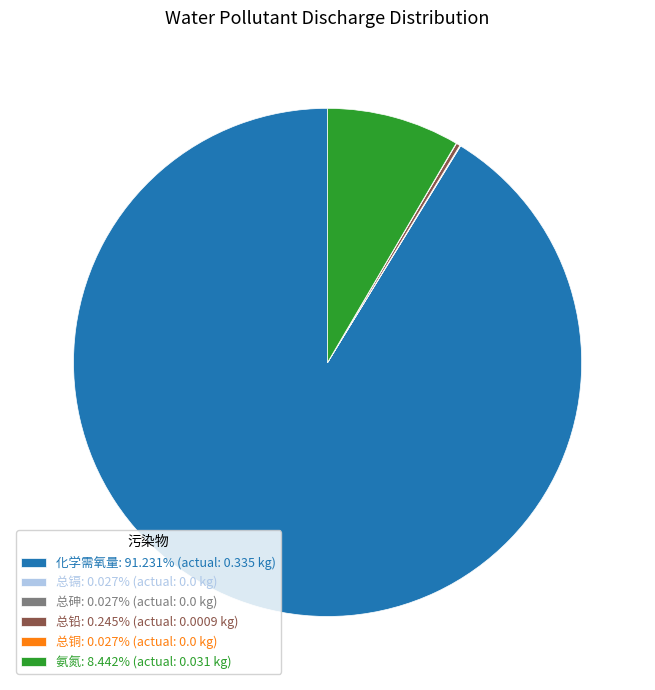

Is there a majority slice in this chart?

Yes